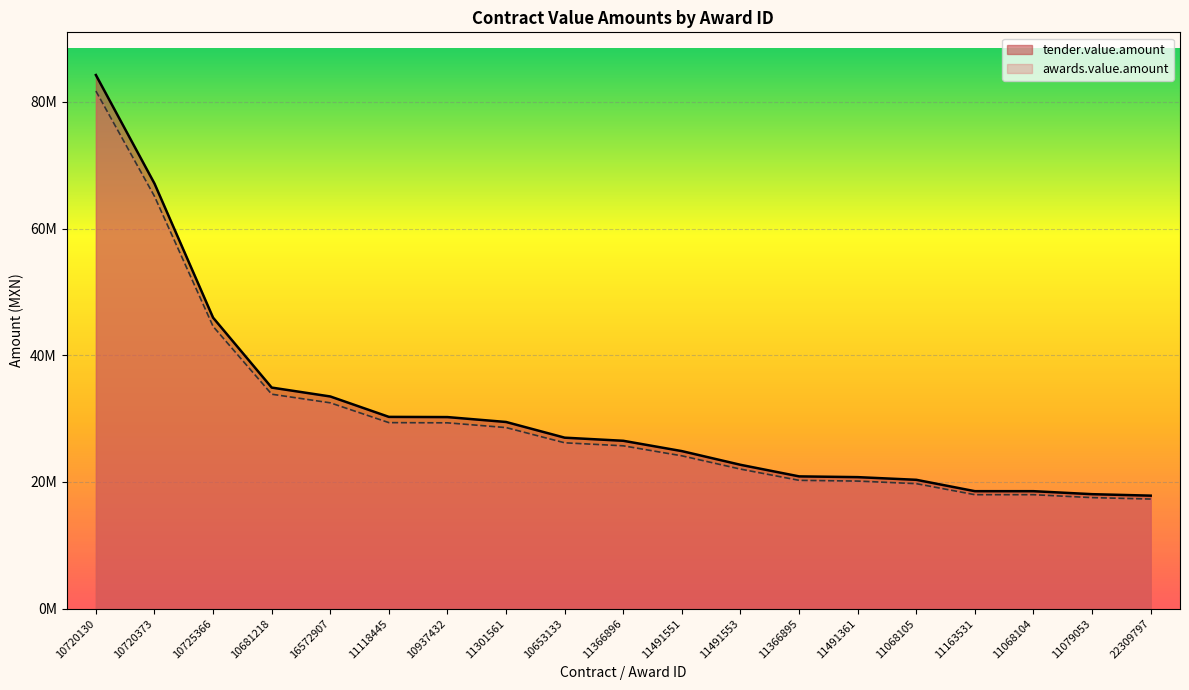

What is the value of the tender.value.amount point at the 15th from the left?

20336249.2